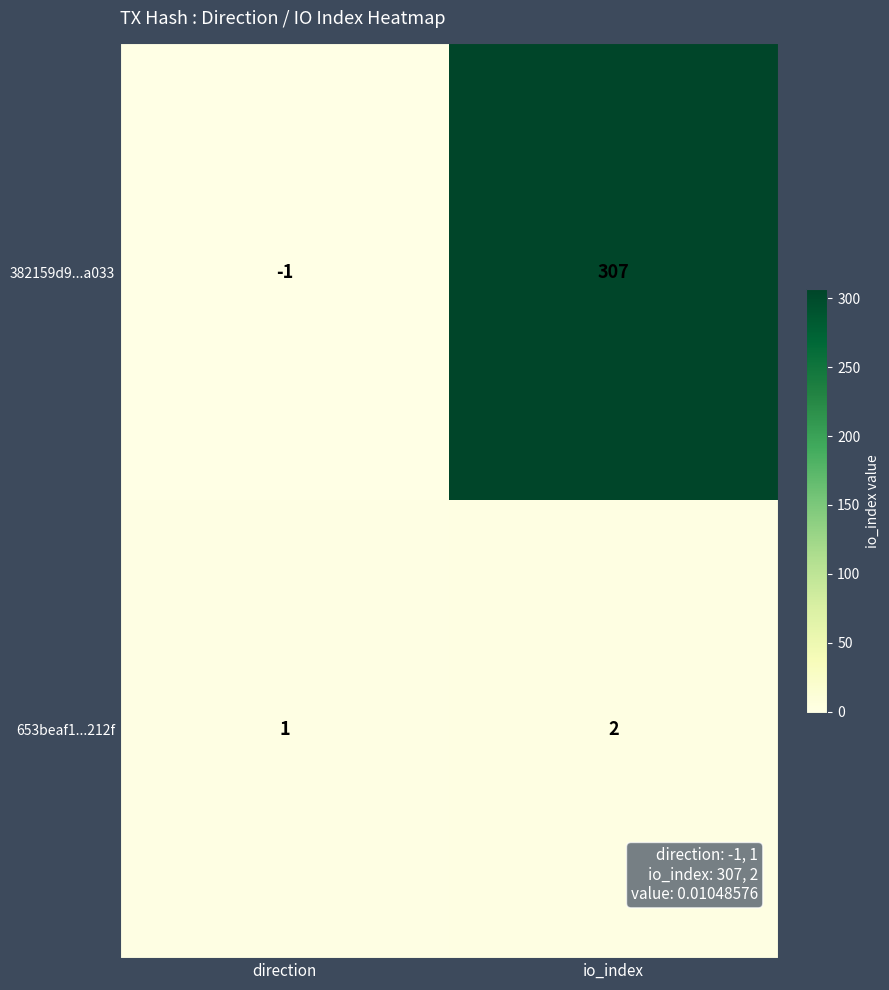

The 382159d9...a033 series shows 83 at io_index. True or false?

False